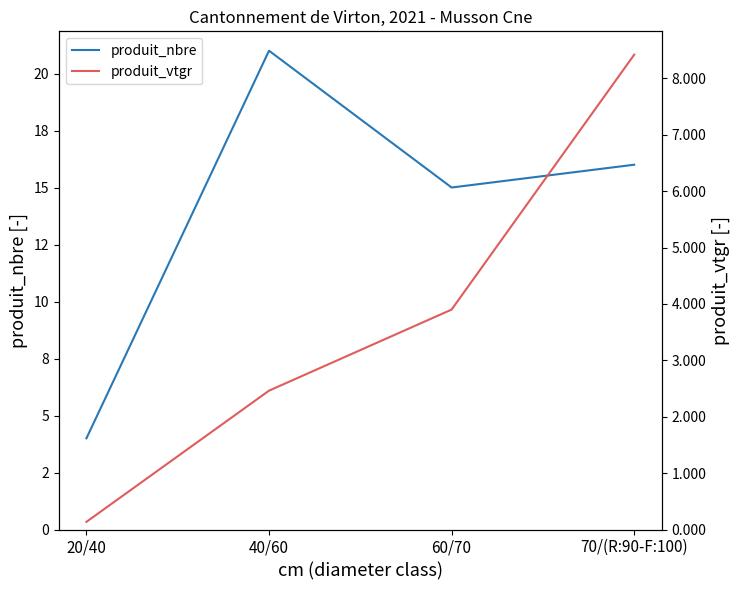

What is the label of the 2nd point from the left?

40/60